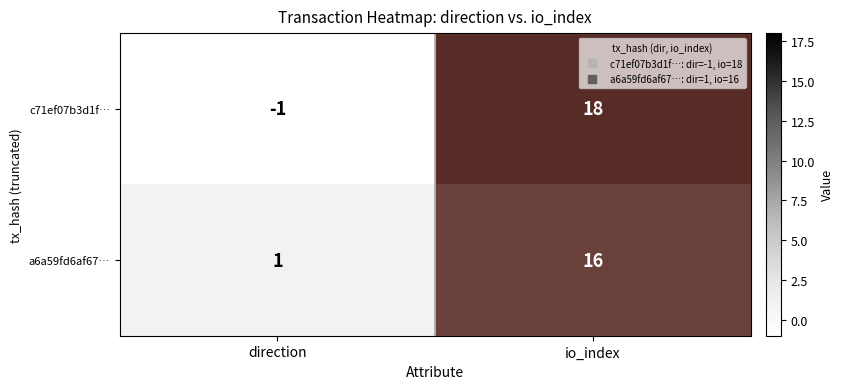

Read the c71ef07b3d1f… value at io_index, to the nearest 5.

20